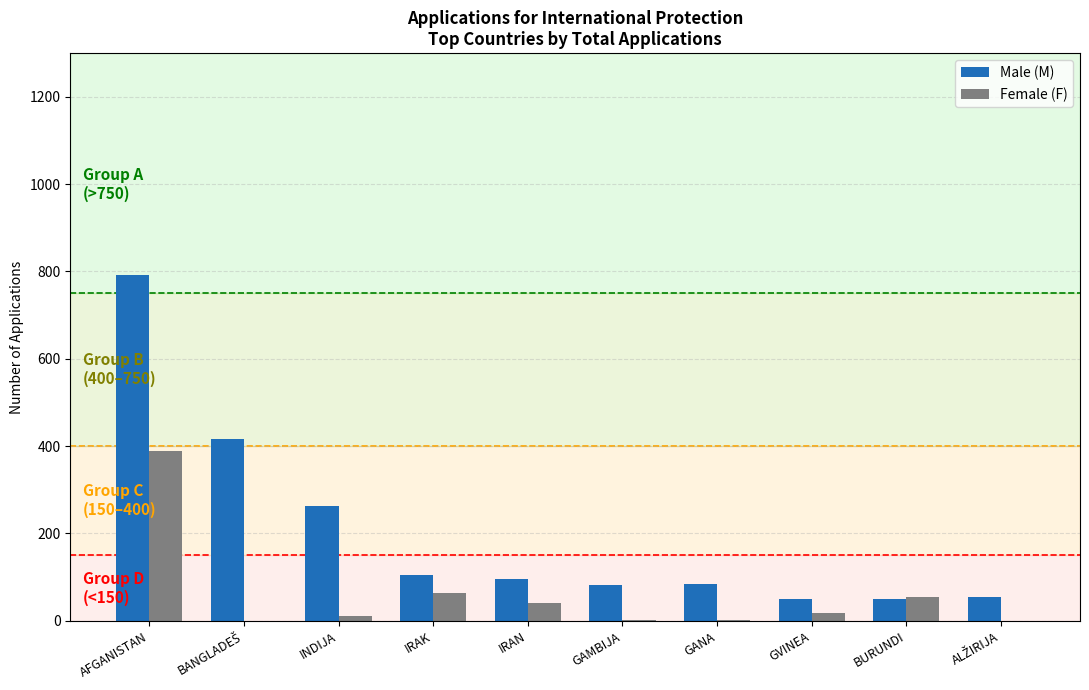

Which category has the highest value in the Female (F) series?

AFGANISTAN